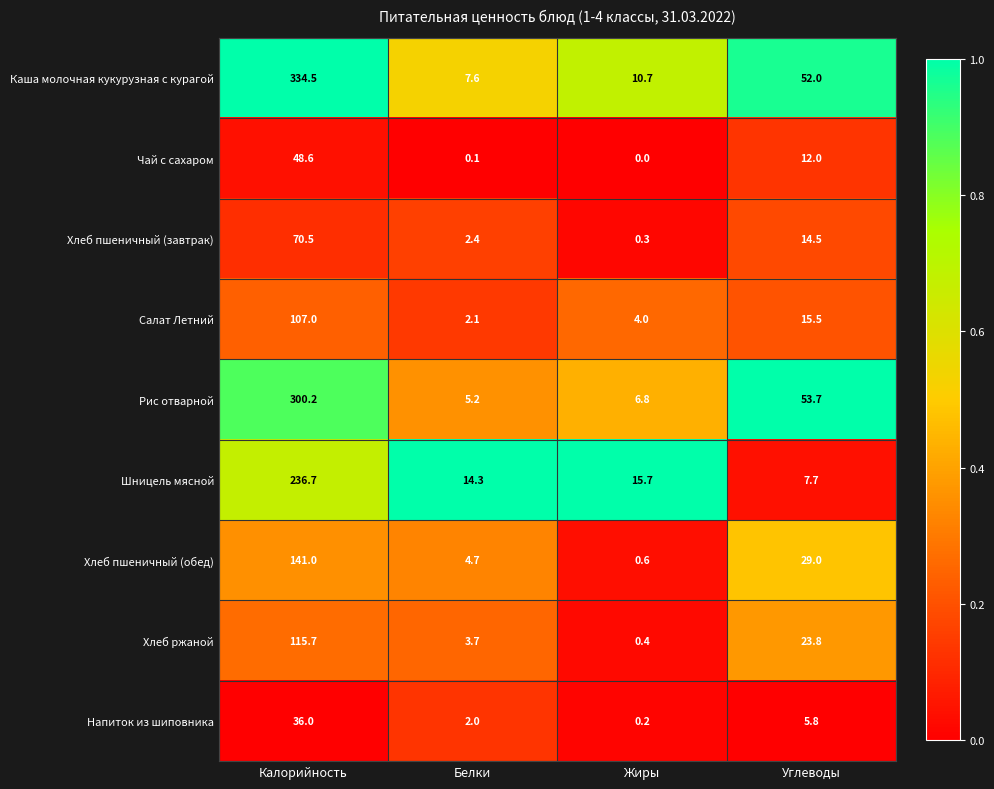

What is the highest value of the Хлеб пшеничный (завтрак) series?

70.5